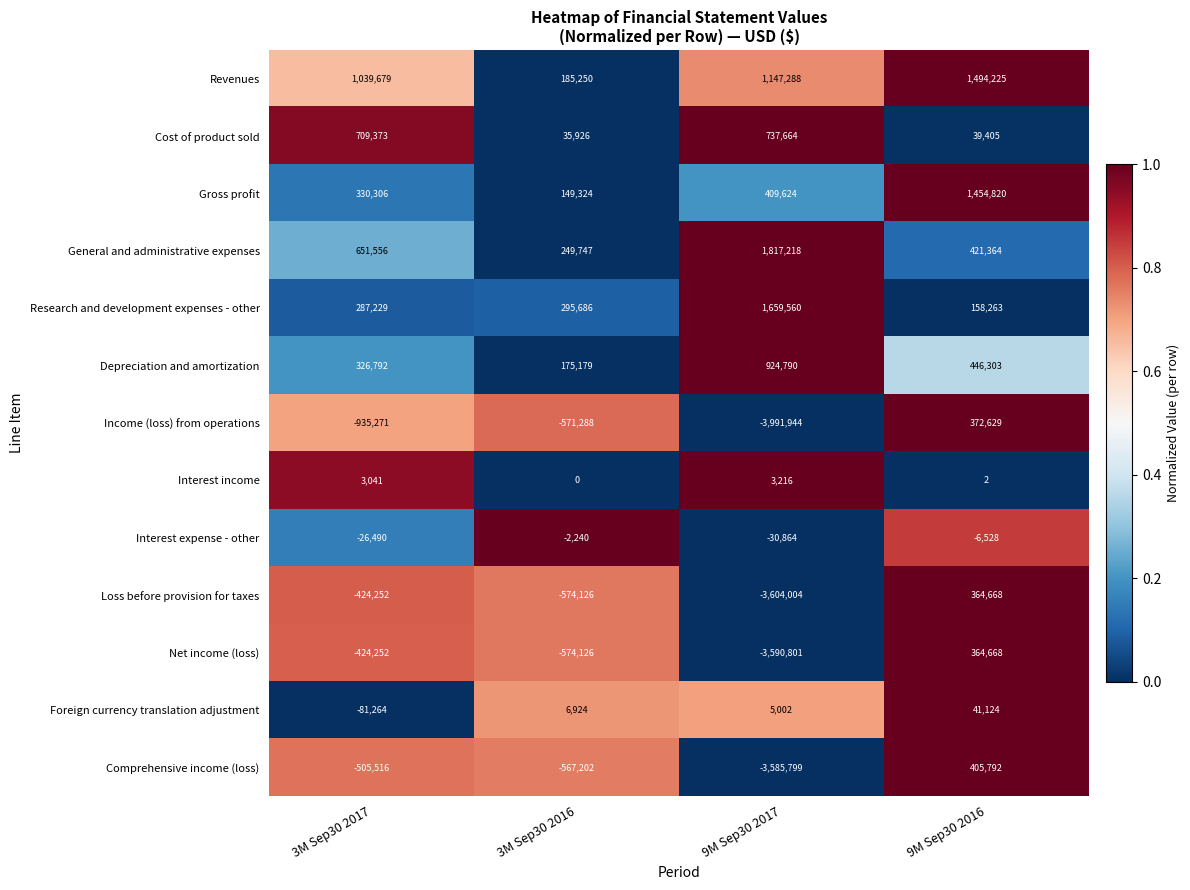

The value of Net income (loss) at 3M Sep30 2016 is -141743. True or false?

False